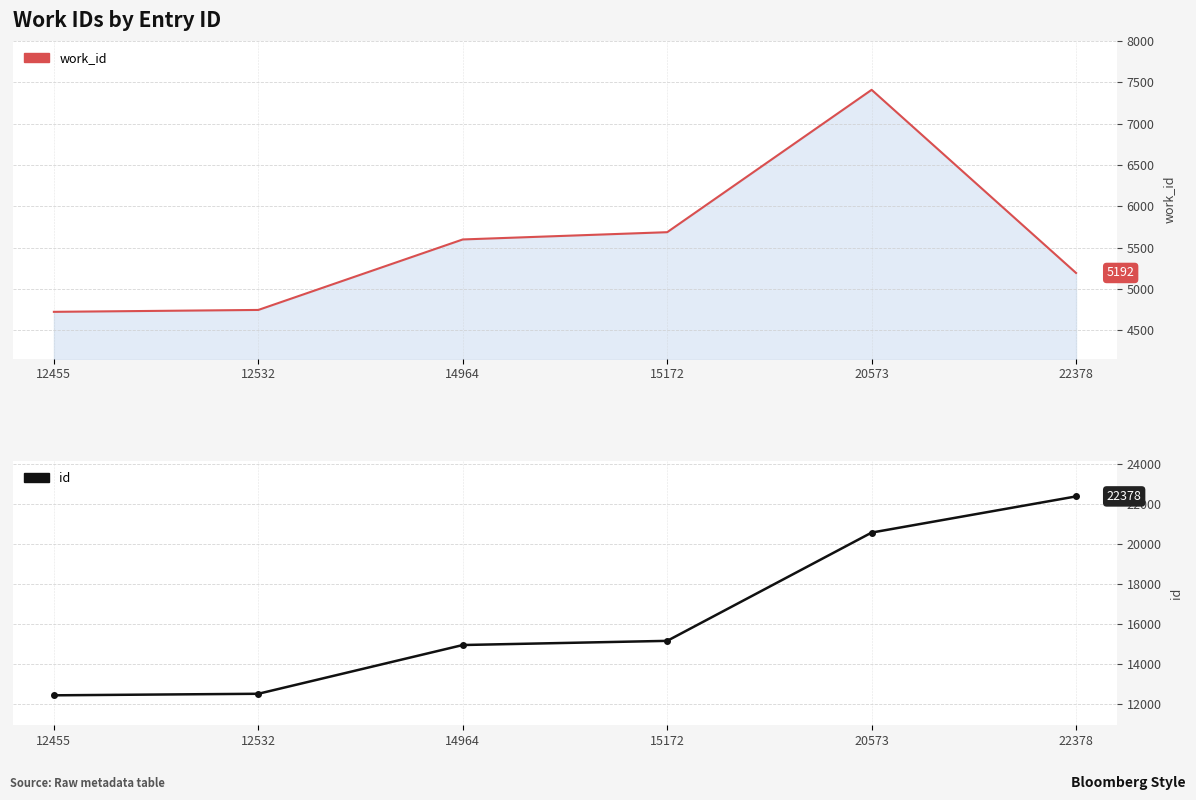

What are all the series names shown in the legend?

work_id, id